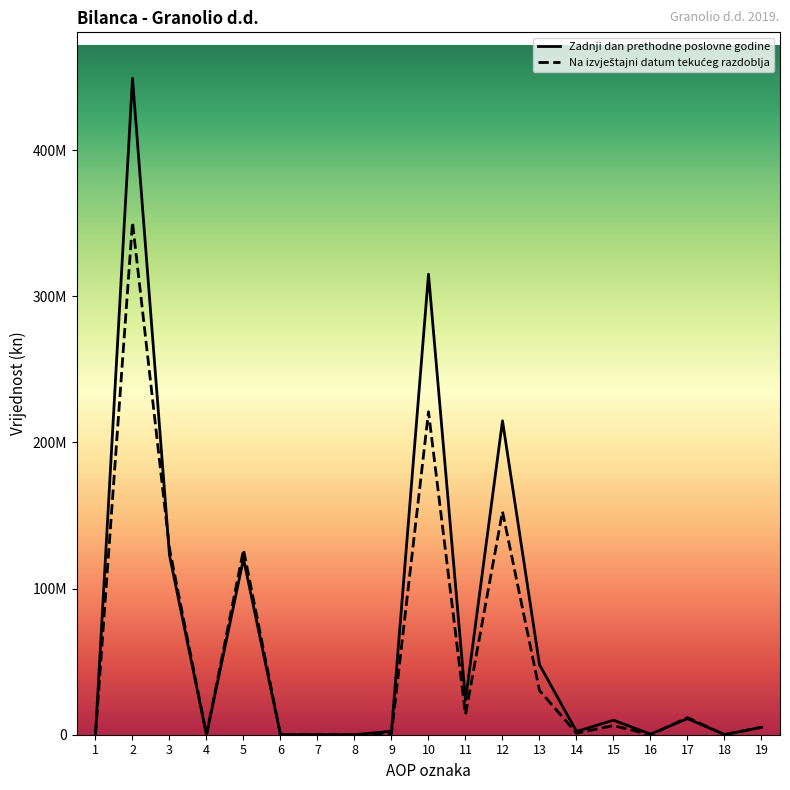

In Na izvještajni datum tekućeg razdoblja, how many points are higher than both neighbors (excluding endpoints)?

6